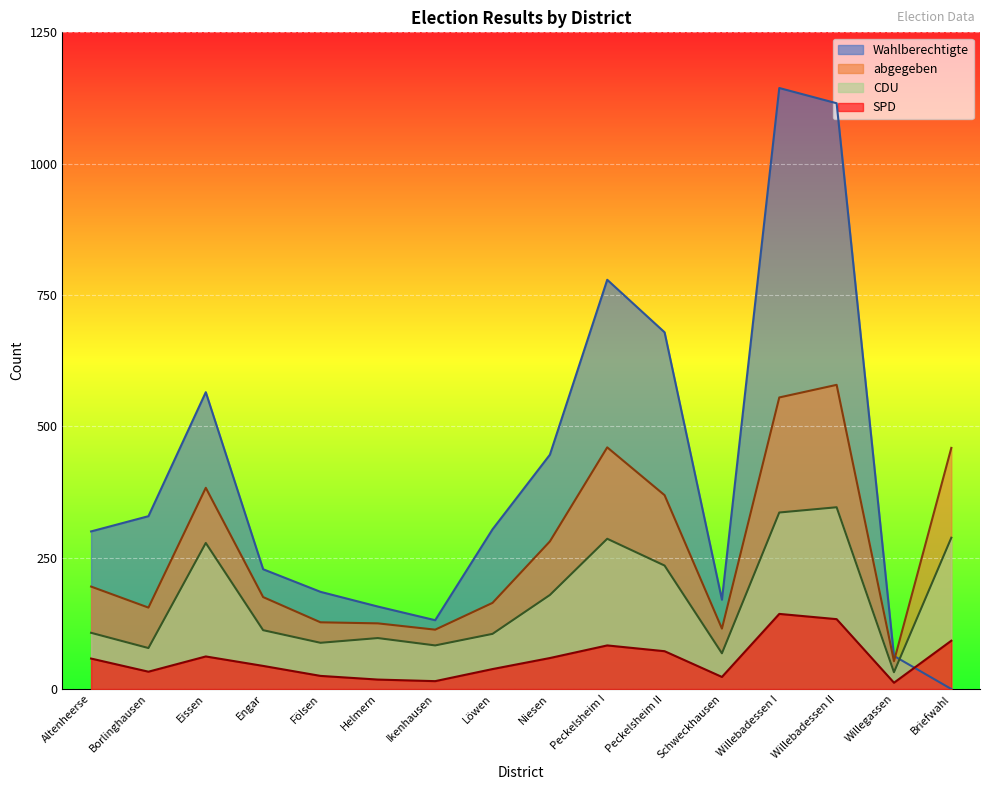

What is the total value across all series at Engar?

559